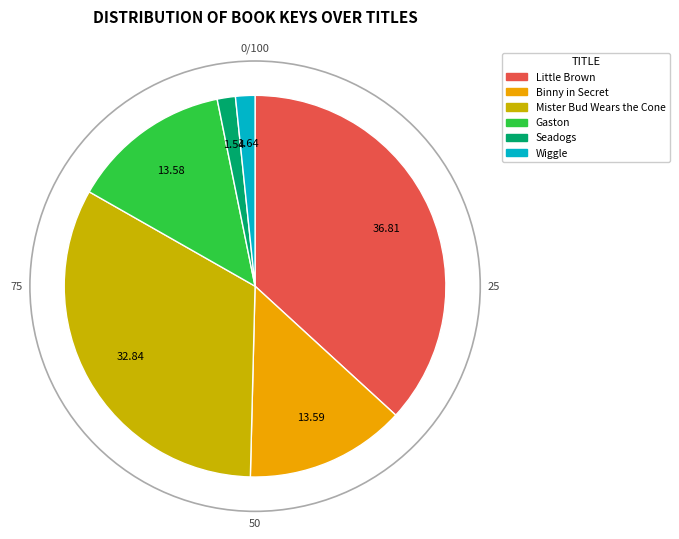

Between Little Brown and Binny in Secret, which is larger?

Little Brown